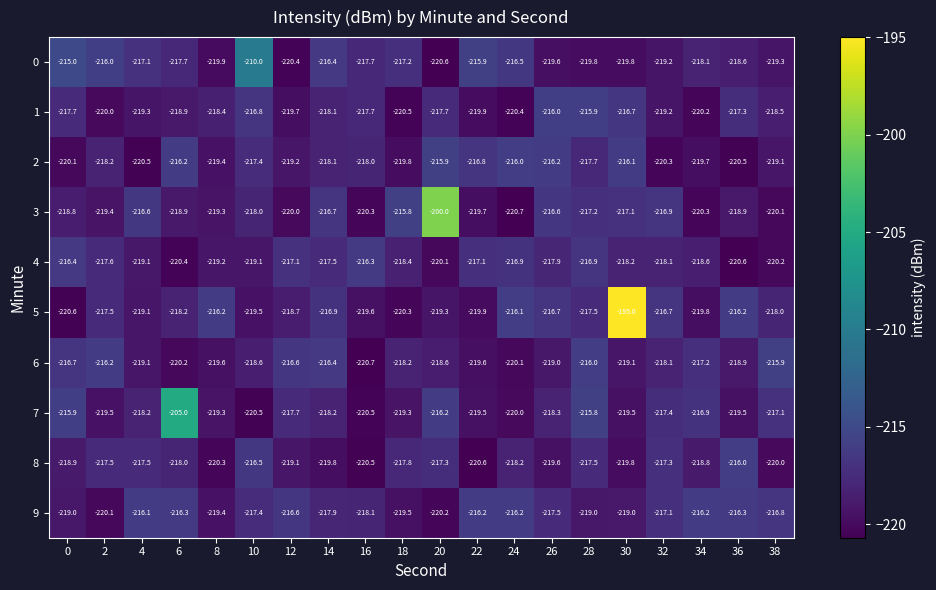

How many values in the 5 series are below -218?

10